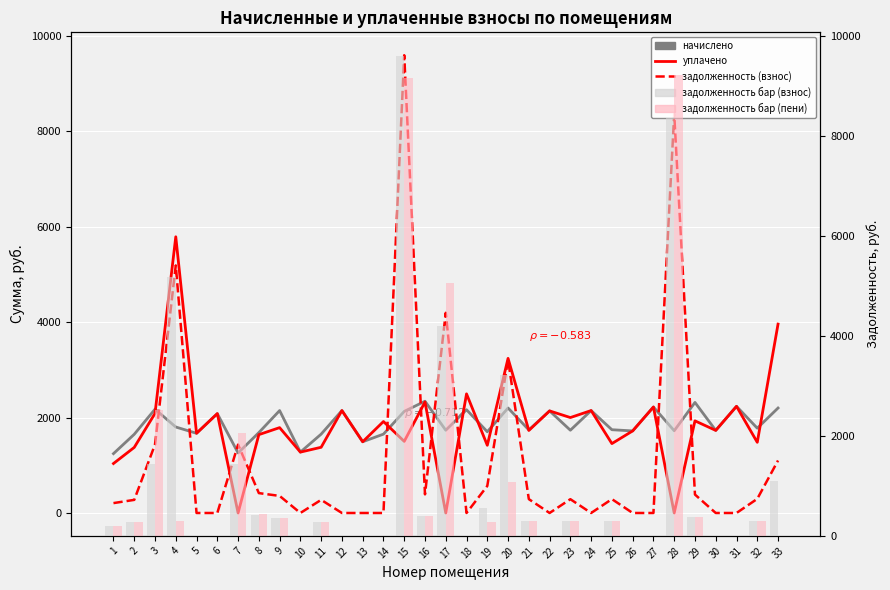

At which label does задолженность (пени) reach its peak?

28